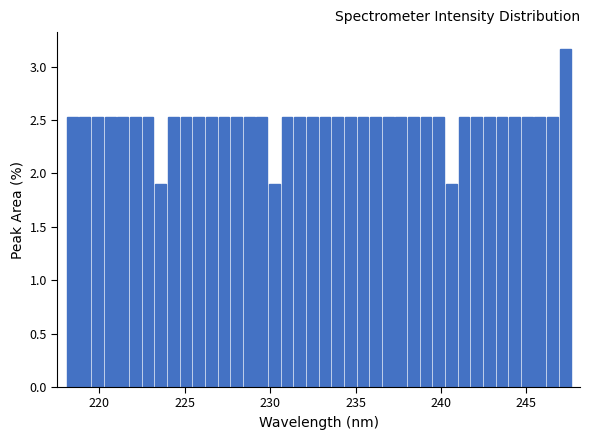

Around what value on the x-axis is the tallest bar? Give the approximate position of its centre, as read against the axis.

247.5